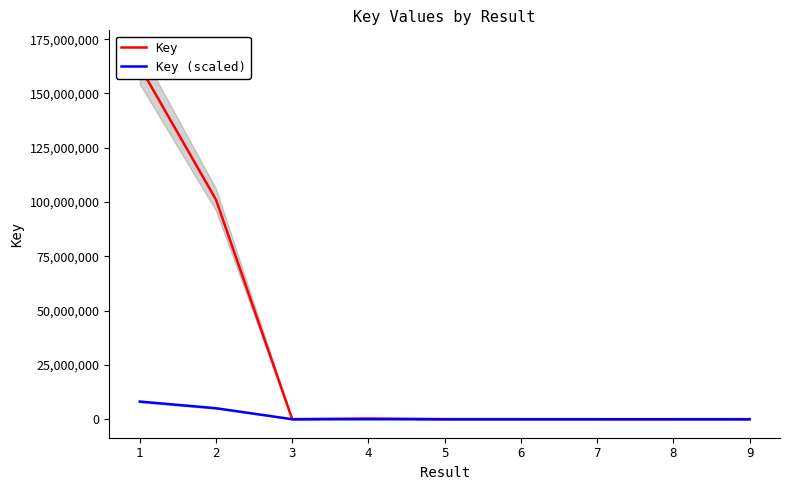

What is the sum of all Key values?

263888275.0